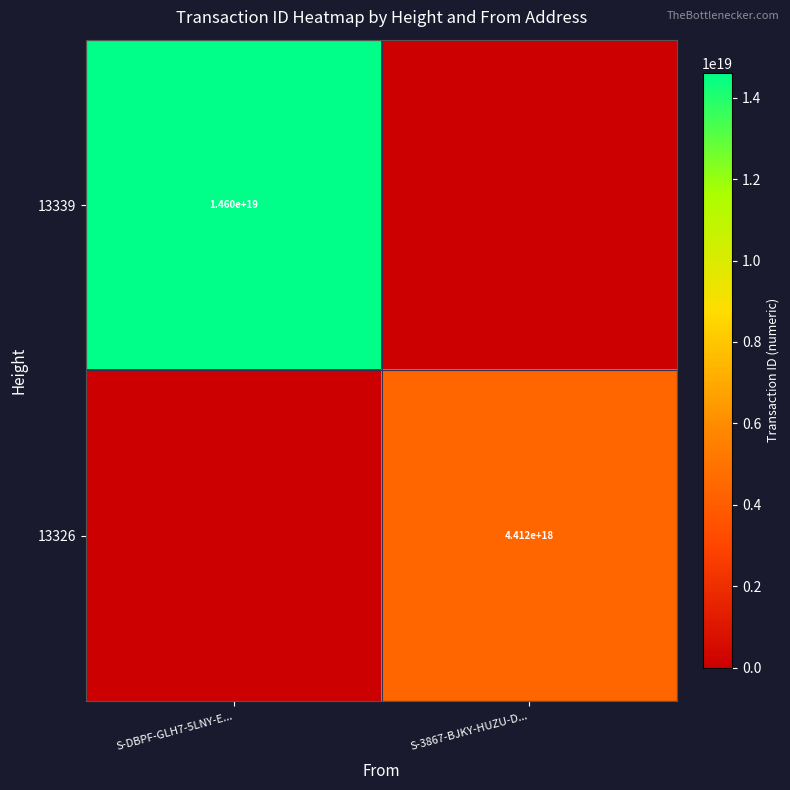

True or false: 13326 has a value of 5932561724331564032 at S-3867-BJKY-HUZU-D....

False